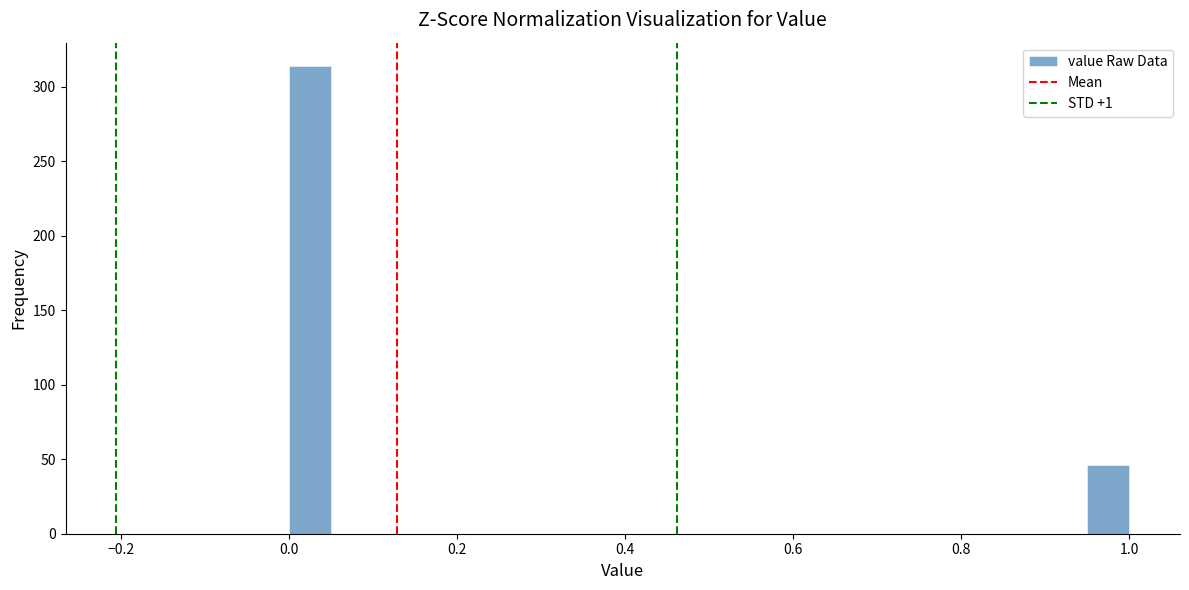

Around what value on the x-axis is the tallest bar? Give the approximate position of its centre, as read against the axis.

0.02